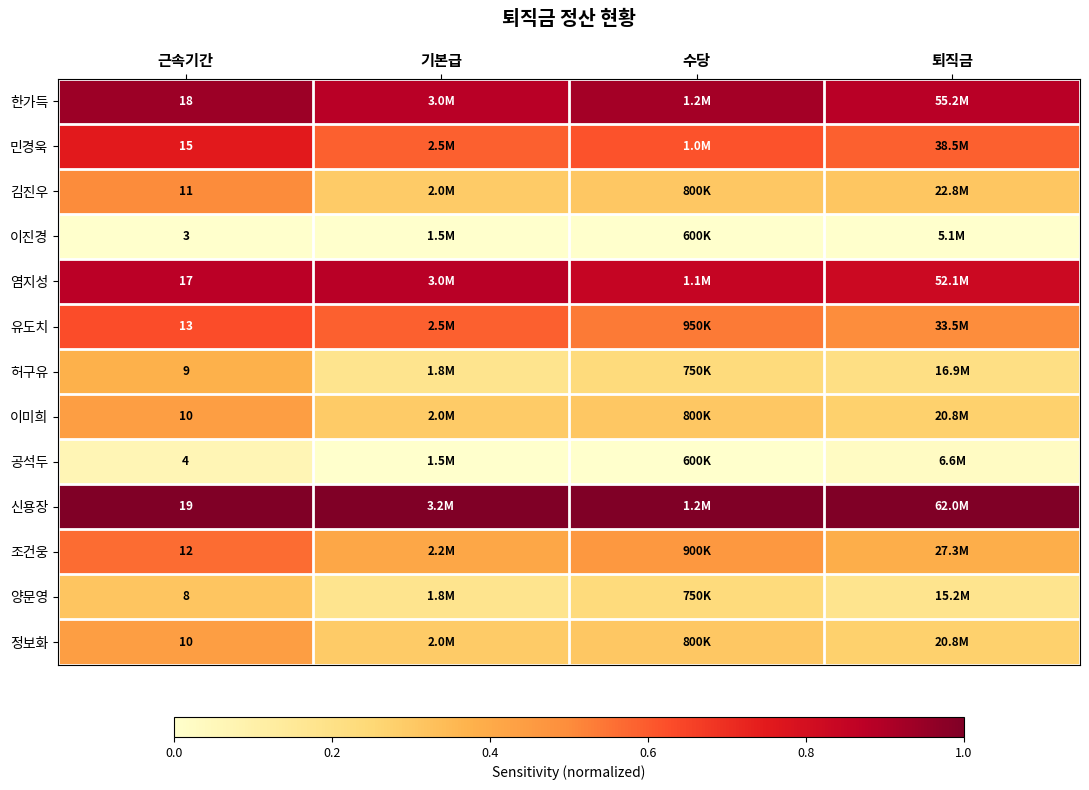

Is the value of 양문영 at 근속기간 greater than the value of 김진우 at 근속기간?

No